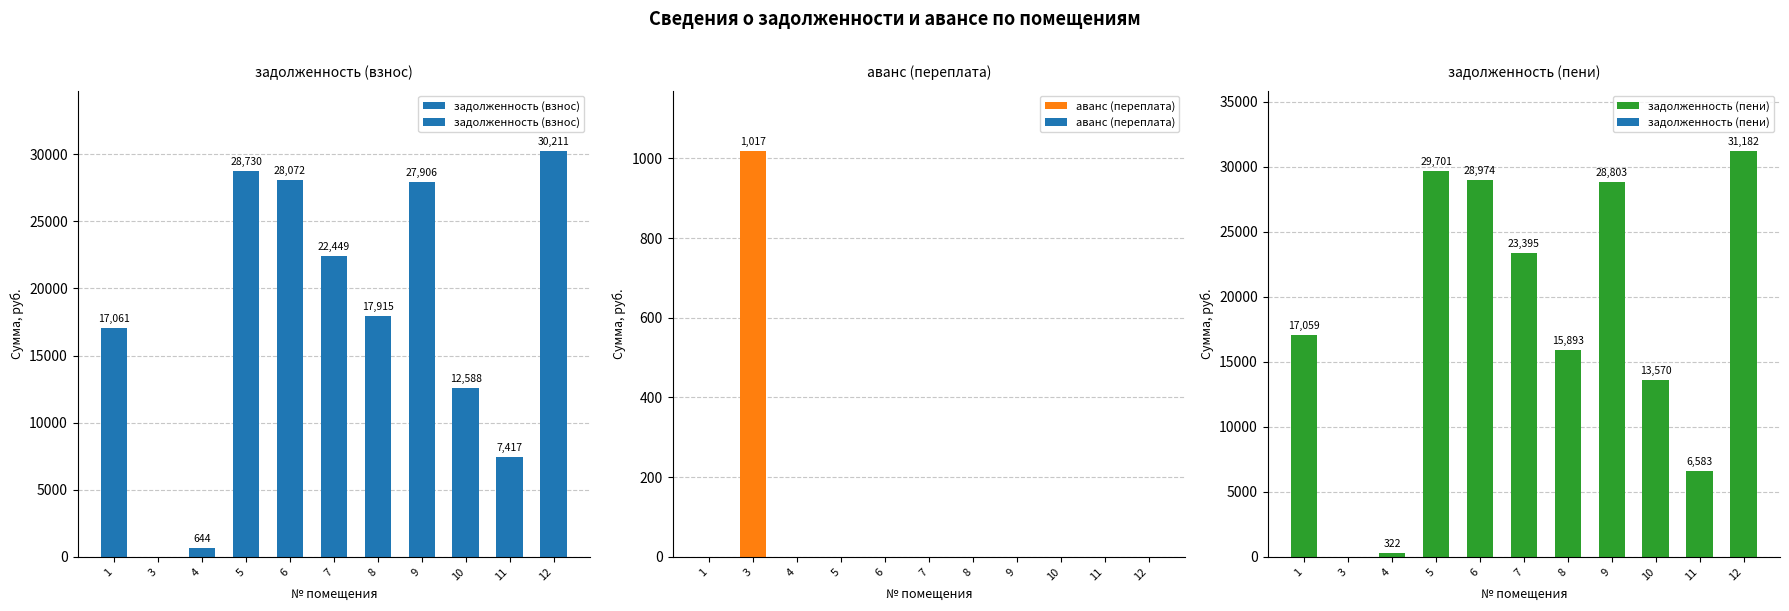

True or false: аванс (переплата) has a value of 0.0 at 6.

True